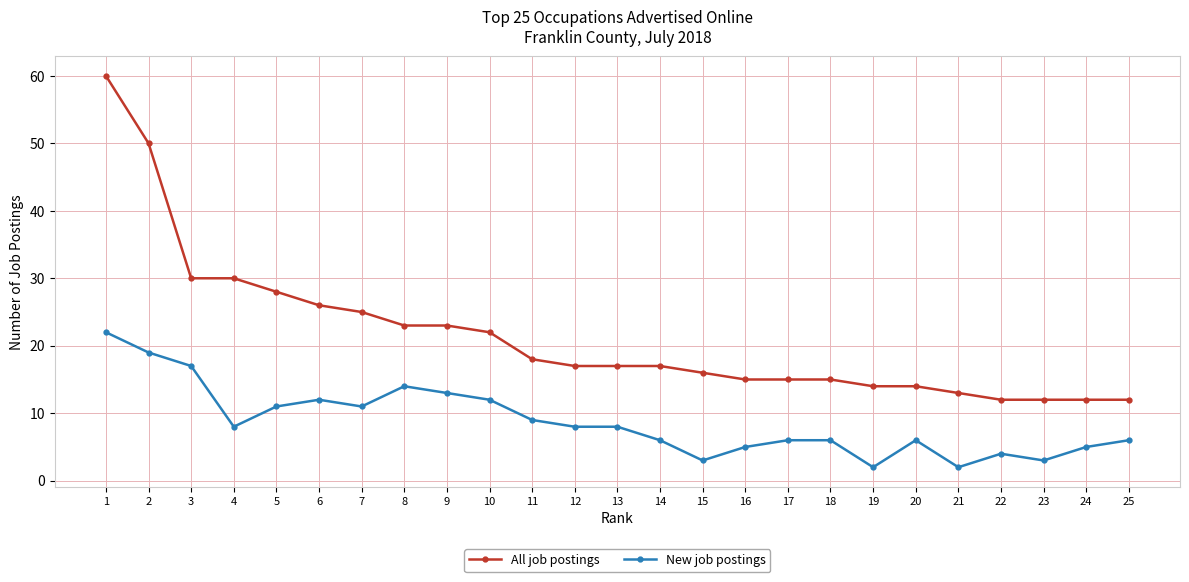

Reading right to left, transcribe all the data shown in this chart.

All job postings: 12	12	12	12	13	14	14	15	15	15	16	17	17	17	18	22	23	23	25	26	28	30	30	50	60
New job postings: 6	5	3	4	2	6	2	6	6	5	3	6	8	8	9	12	13	14	11	12	11	8	17	19	22